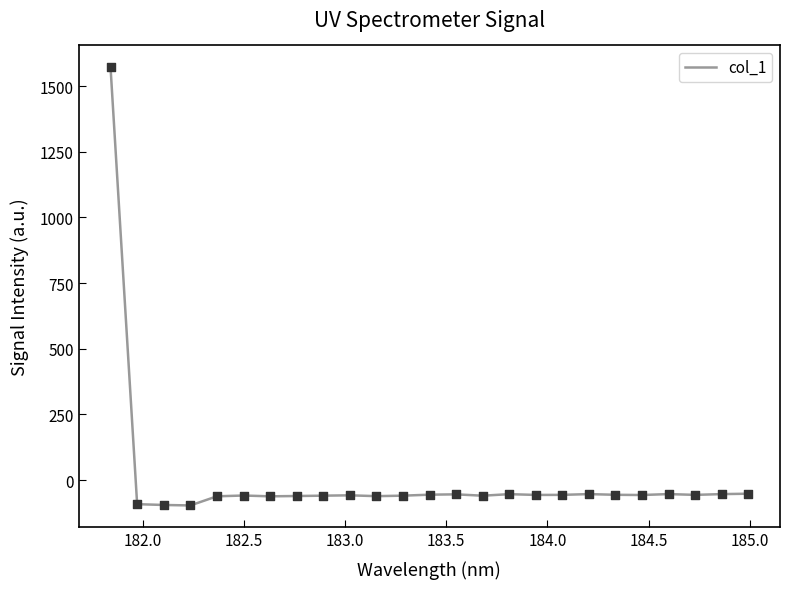

What is the greatest value displayed?

1571.1